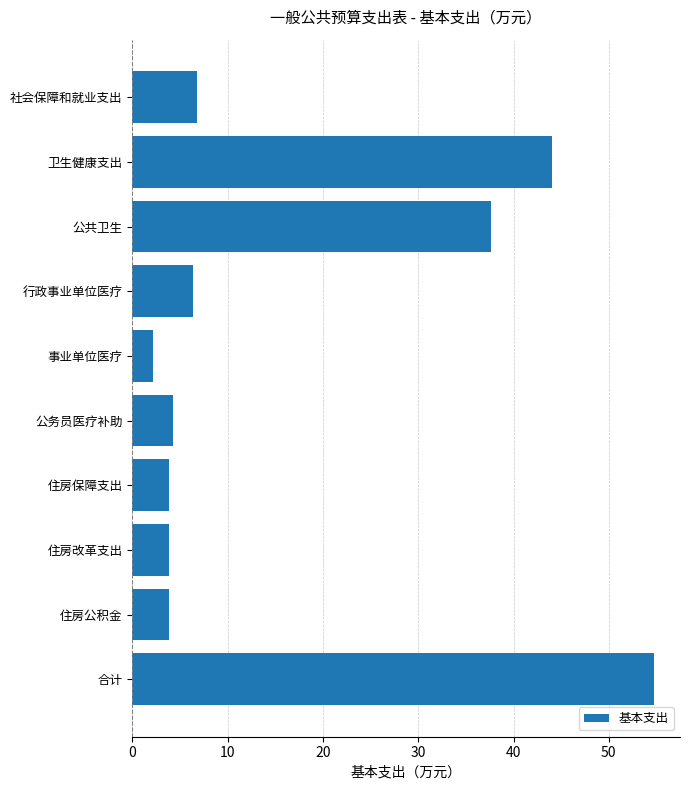

What is the difference between the second highest and second lowest values?

40.1